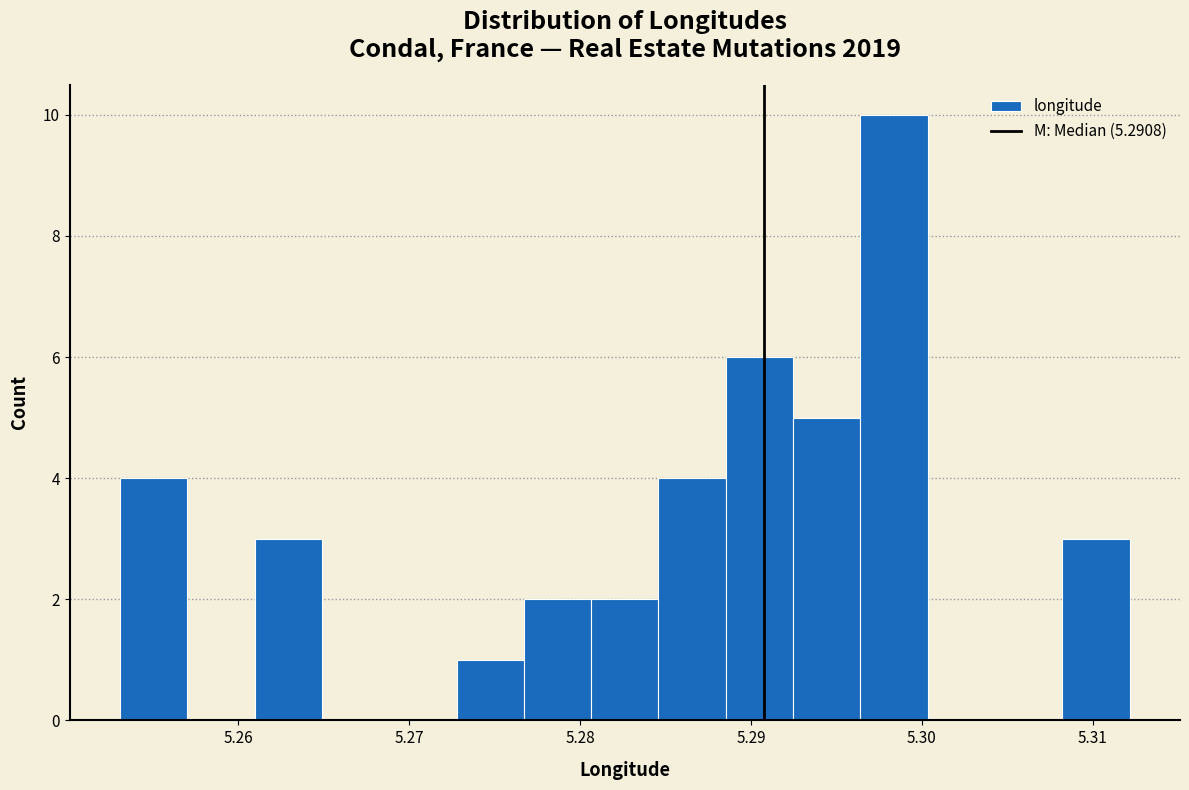

Around what value on the x-axis is the tallest bar? Give the approximate position of its centre, as read against the axis.

5.298